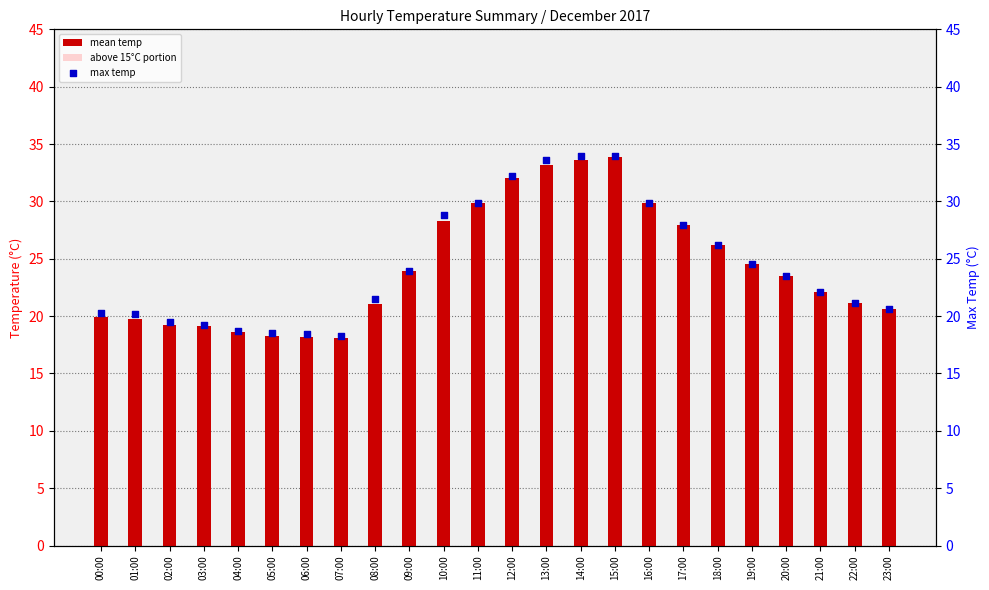

At how many categories does at least one series exceed 33?

3